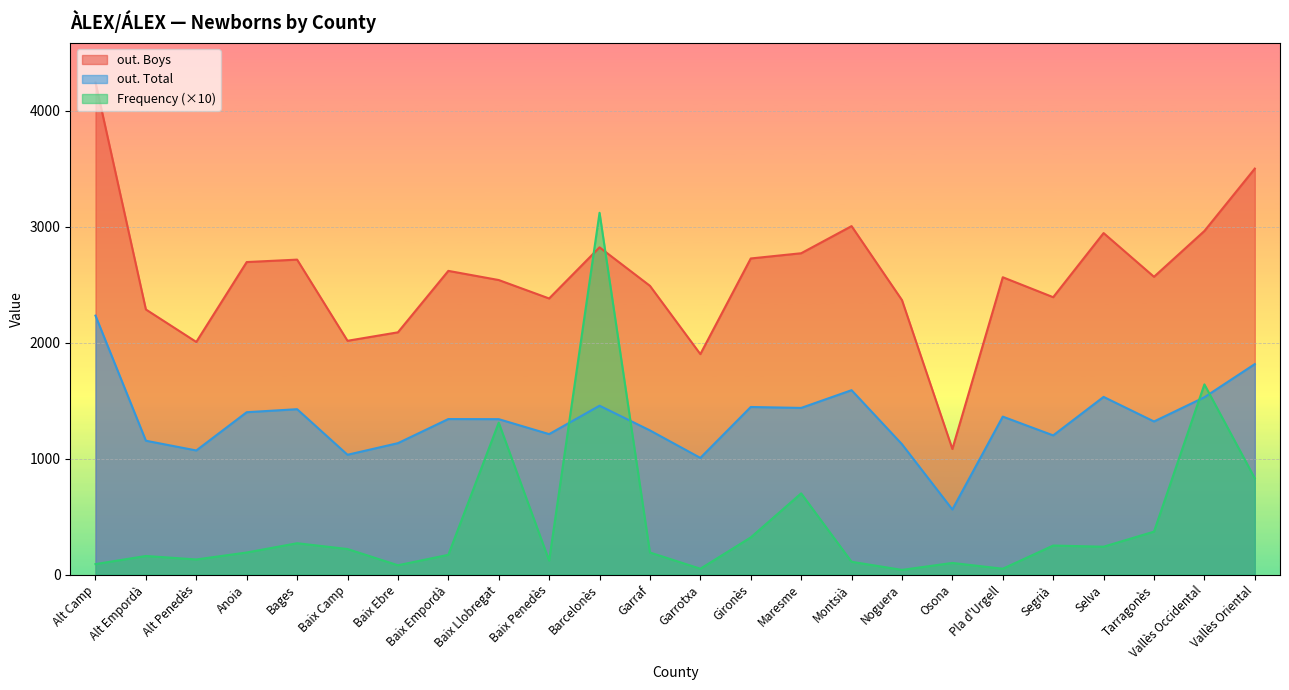

Reading left to right, what are all the values shown in this chart?

out. Total: Alt Camp=2233	Alt Empordà=1154	Alt Penedès=1070	Anoia=1400	Bages=1426	Baix Camp=1033	Baix Ebre=1133	Baix Empordà=1341	Baix Llobregat=1340	Baix Penedès=1211	Barcelonès=1456	Garraf=1243	Garrotxa=1006	Gironès=1445	Maresme=1437	Montsià=1590	Noguera=1124	Osona=561	Pla d'Urgell=1362	Segrià=1200	Selva=1532	Tarragonès=1320	Vallès Occidental=1529	Vallès Oriental=1815
out. Boys: Alt Camp=4245	Alt Empordà=2286	Alt Penedès=2006	Anoia=2695	Bages=2716	Baix Camp=2016	Baix Ebre=2089	Baix Empordà=2619	Baix Llobregat=2540	Baix Penedès=2381	Barcelonès=2822	Garraf=2490	Garrotxa=1901	Gironès=2726	Maresme=2771	Montsià=3005	Noguera=2367	Osona=1083	Pla d'Urgell=2564	Segrià=2392	Selva=2945	Tarragonès=2568	Vallès Occidental=2963	Vallès Oriental=3501
Frequency: Alt Camp=90	Alt Empordà=160	Alt Penedès=130	Anoia=190	Bages=270	Baix Camp=220	Baix Ebre=80	Baix Empordà=170	Baix Llobregat=1310	Baix Penedès=120	Barcelonès=3120	Garraf=190	Garrotxa=50	Gironès=320	Maresme=700	Montsià=110	Noguera=40	Osona=100	Pla d'Urgell=50	Segrià=250	Selva=240	Tarragonès=370	Vallès Occidental=1640	Vallès Oriental=830